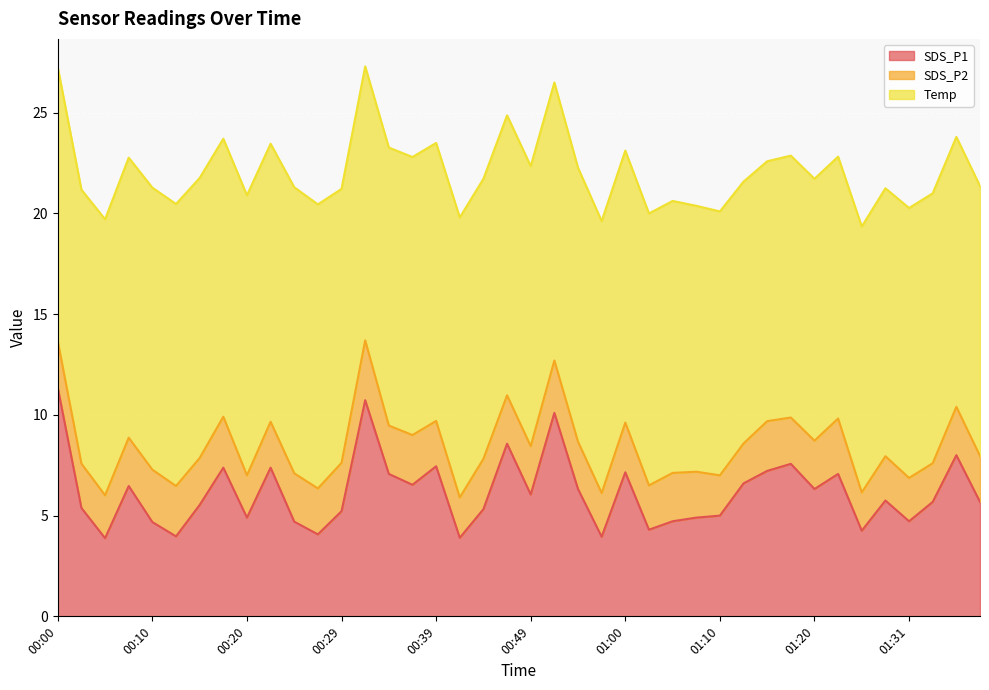

How many data points in SDS_P1 are less than 5?

13